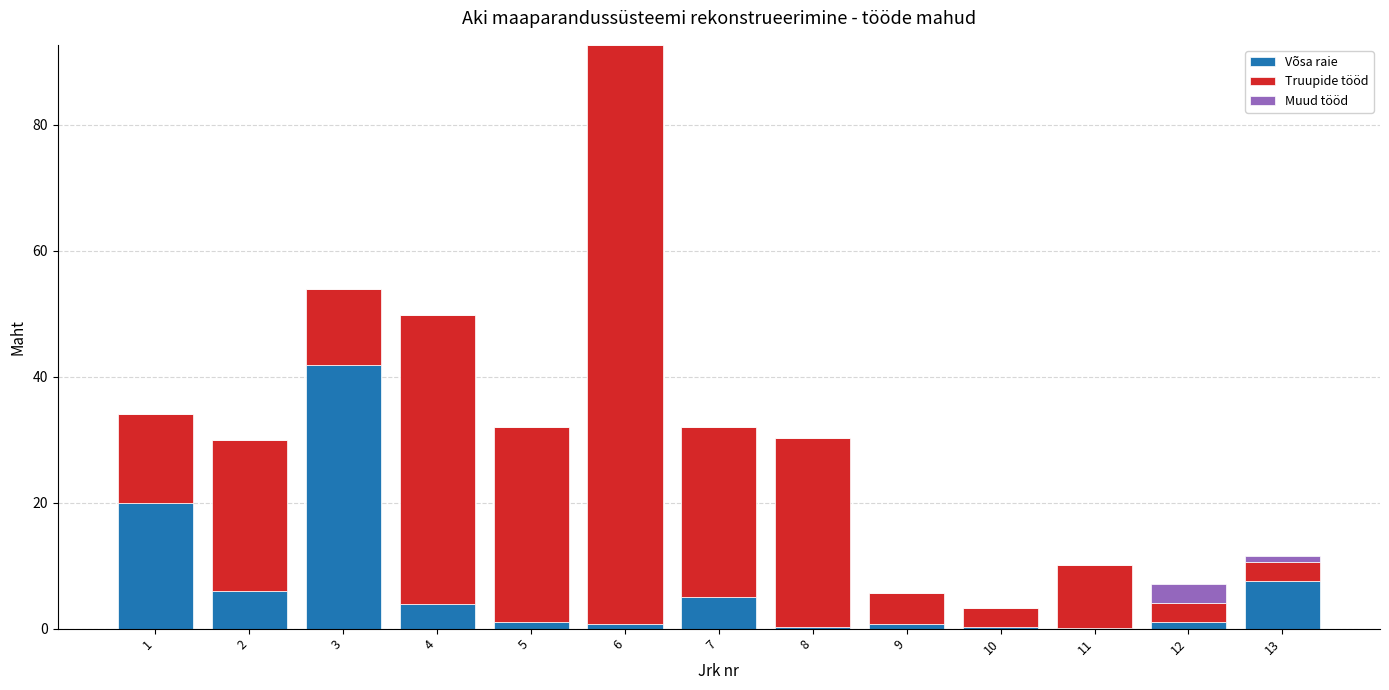

What is the sum of all Võsa raie values?

88.6